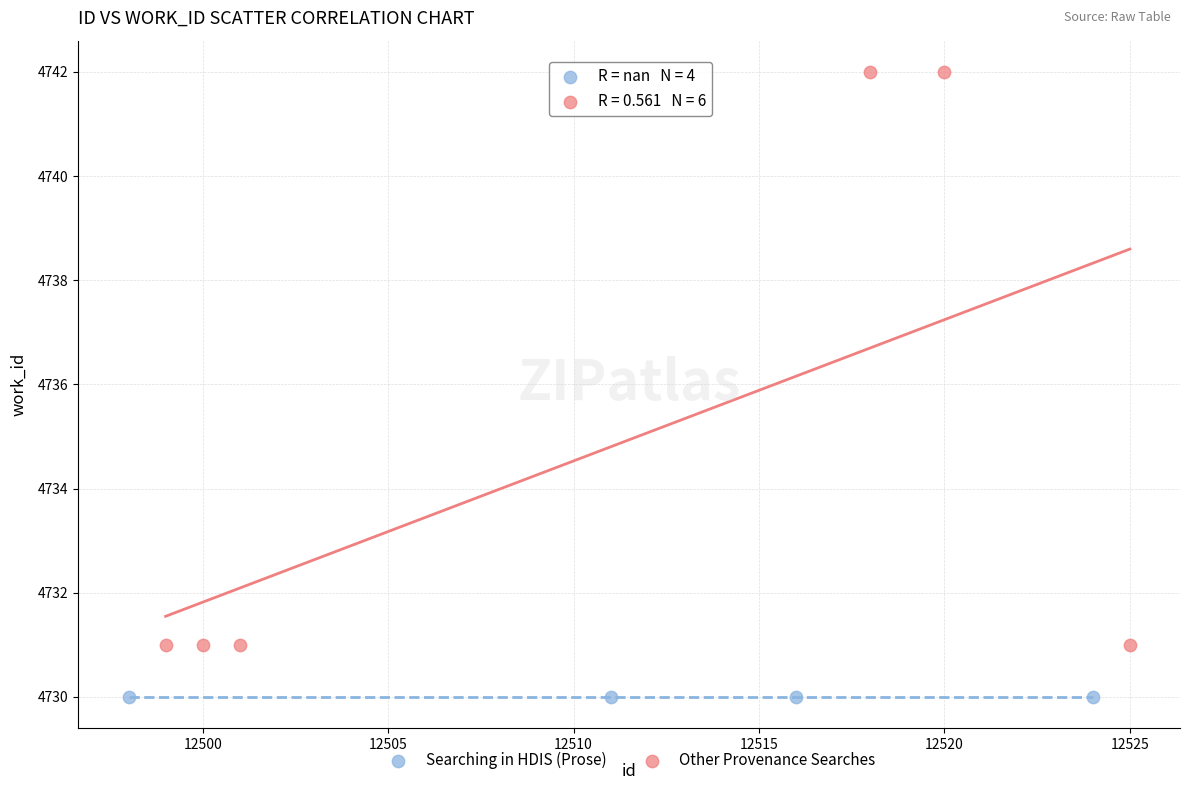

Which series contains the highest Y value?

Other Provenance Searches